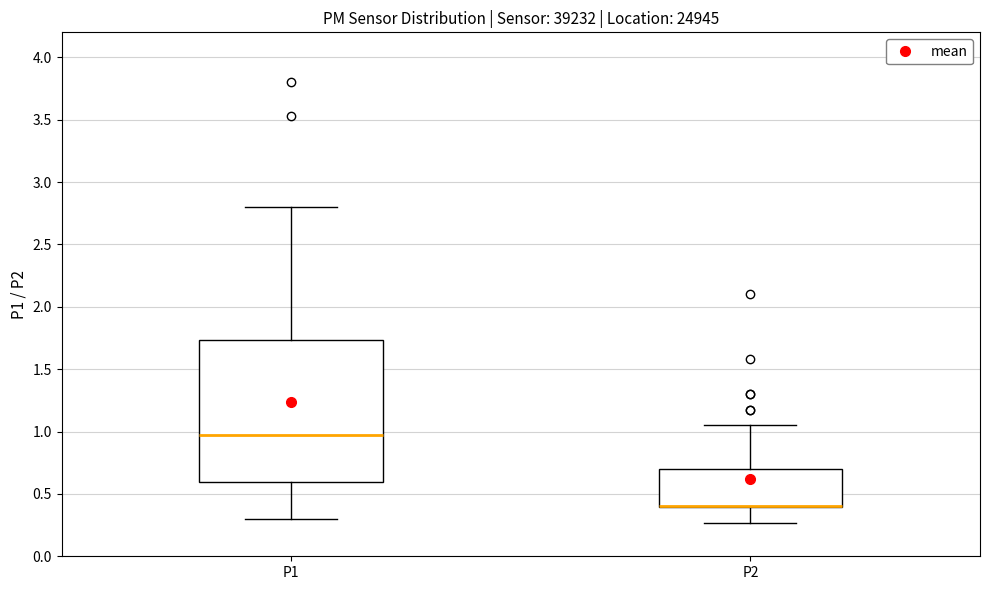

Where does the lower whisker of the box for P1 end on the y-axis? The values are not printed on the chart, so give them approximately, as read against the axis.

0.30